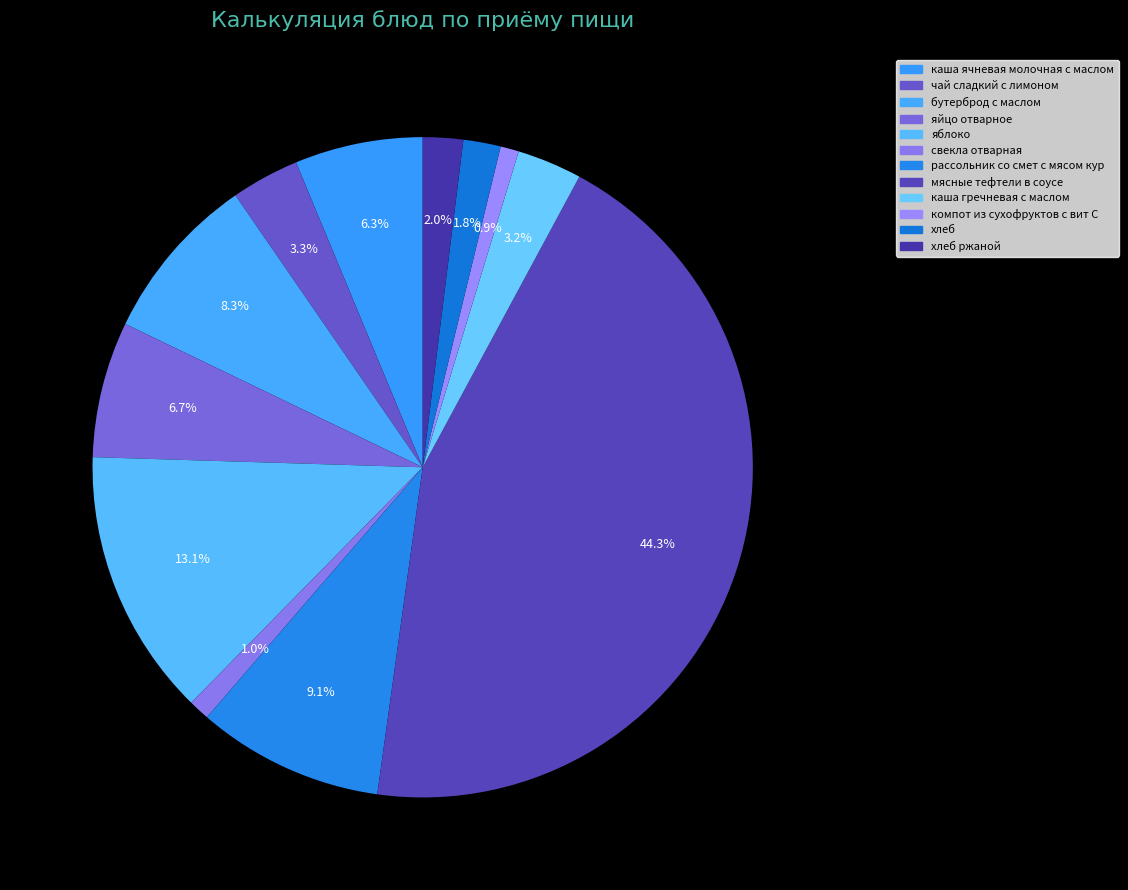

Which category has the smallest portion of the pie?

компот из сухофруктов с вит С